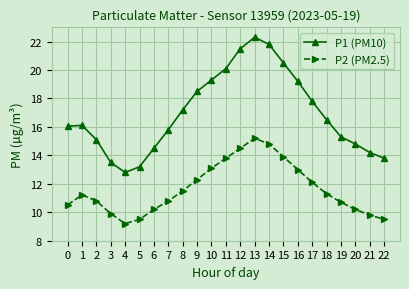

How many data points in P2 (PM2.5) are less than 11?

11